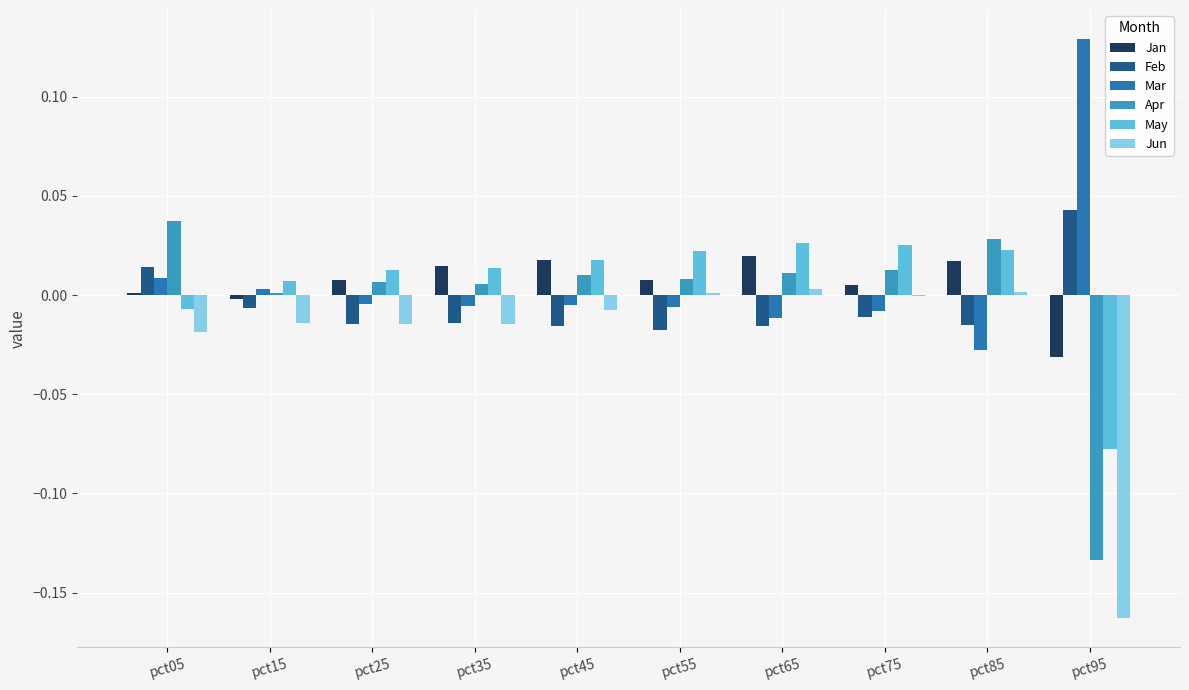

Is the value of Jan at pct35 greater than the value of Mar at pct65?

Yes